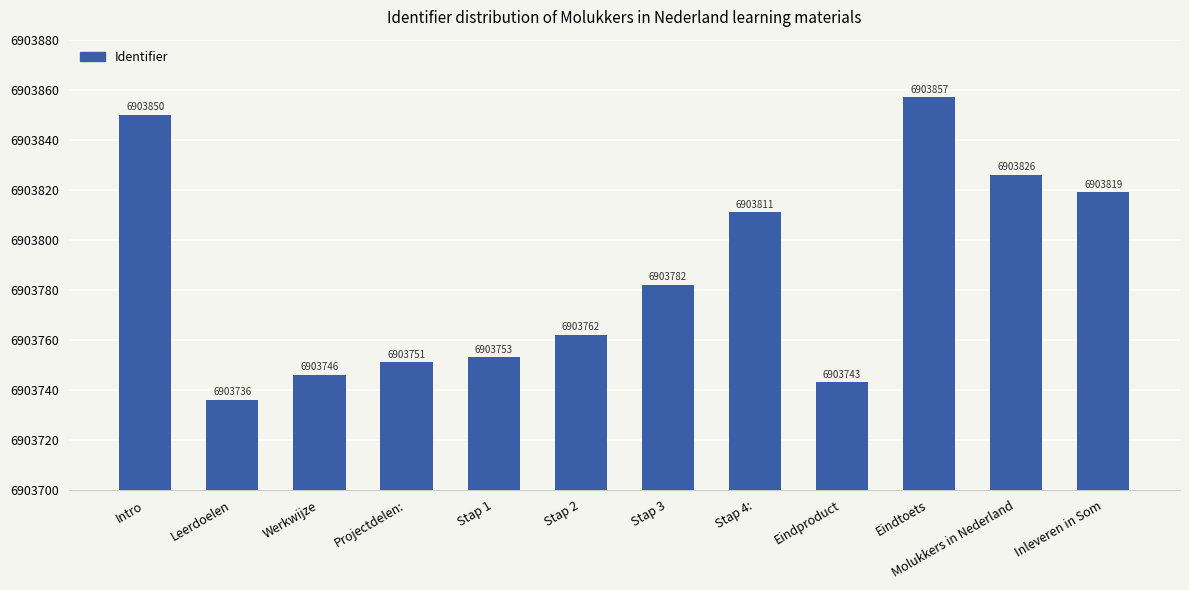

What is the value of the 8th bar from the left?

111